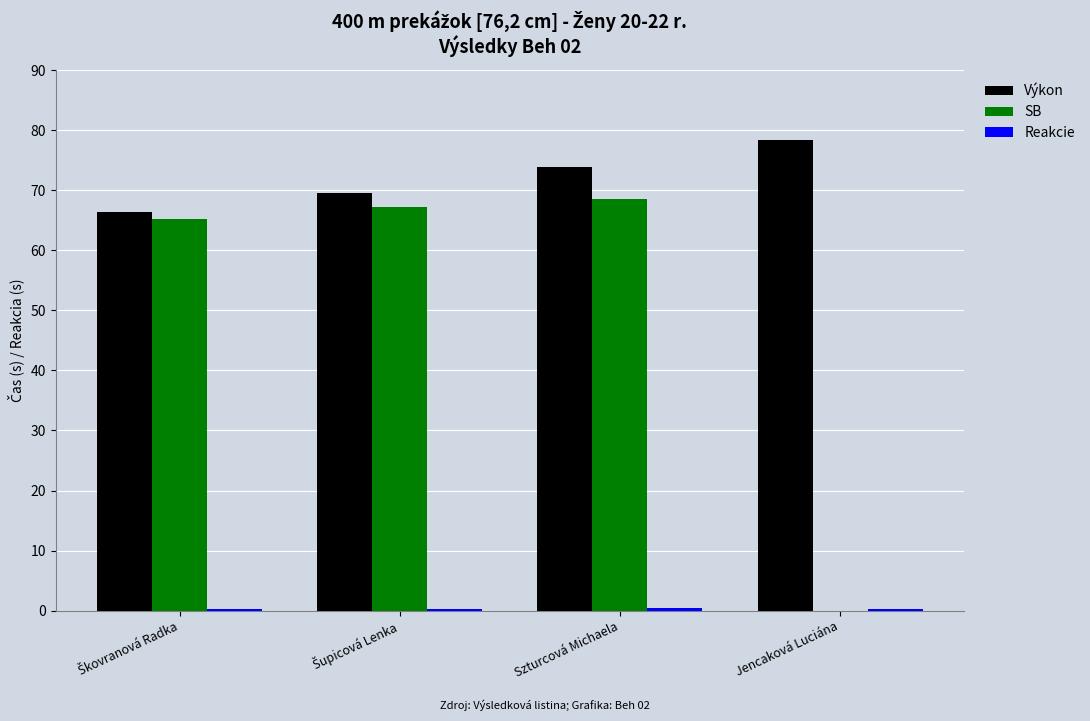

What is the maximum value for Výkon?

78.3